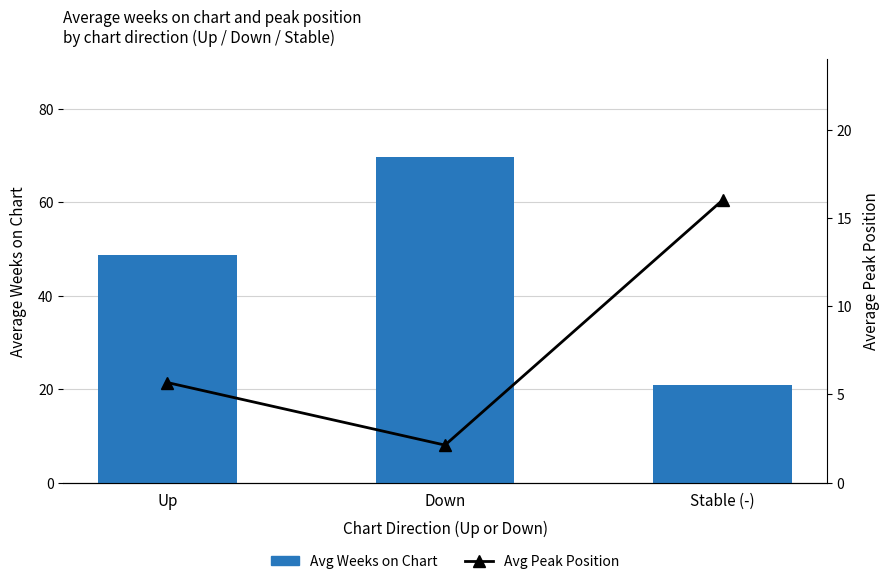

The value of Avg Peak Position at Down is 3.0. True or false?

False